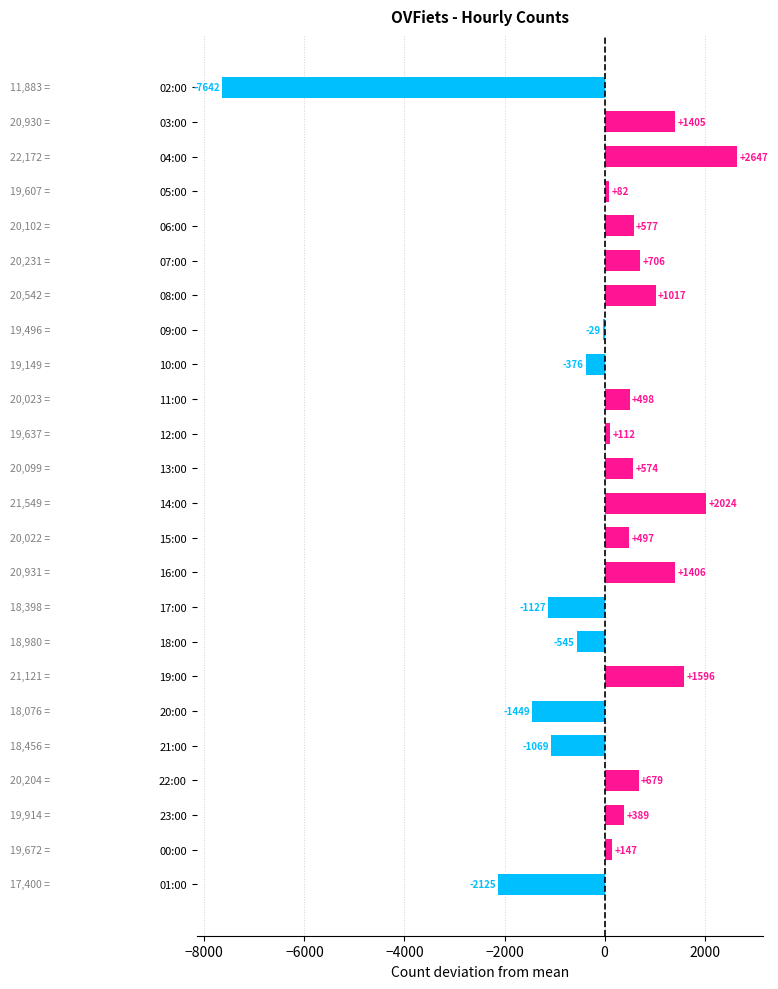

How many values are above zero?

16